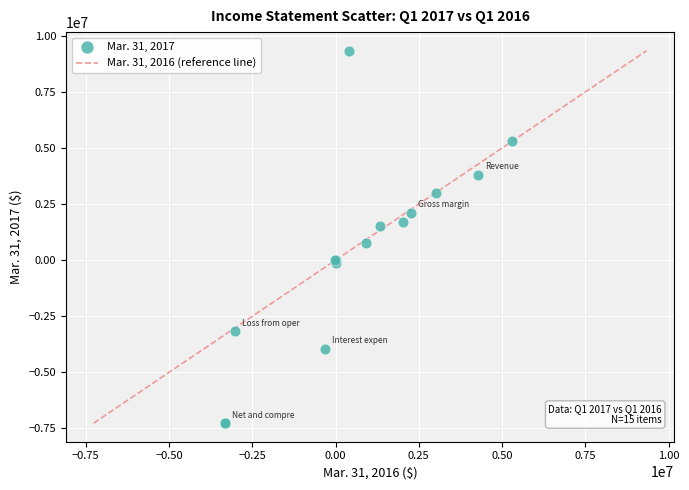

What Y value in the scatter plot is closest to 1037302?

752676